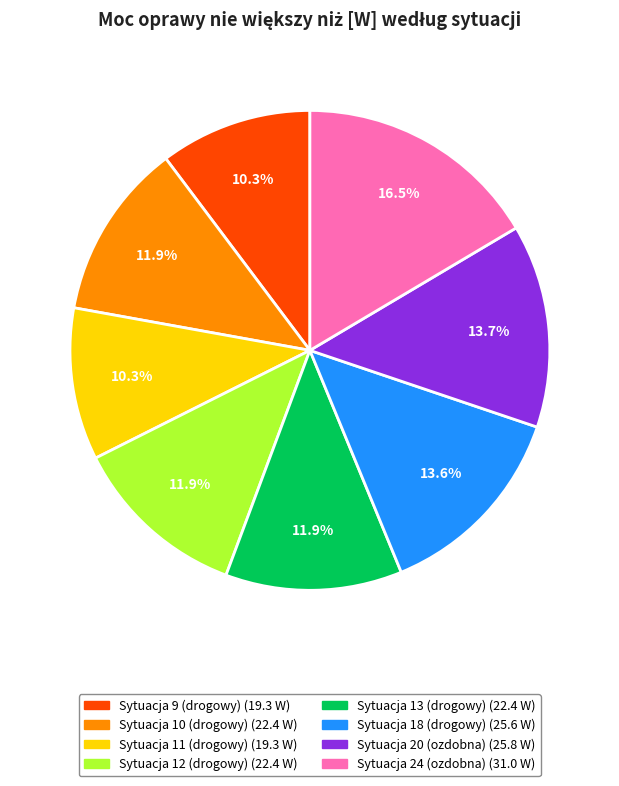

How many slices are in this pie chart?

8